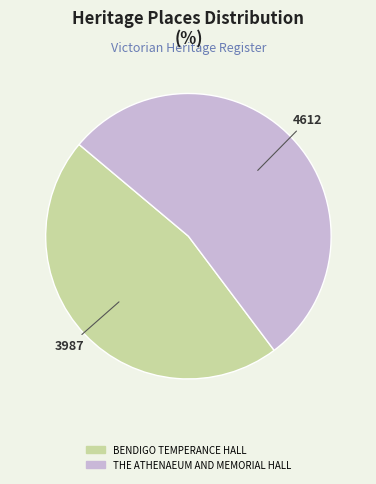

Does THE ATHENAEUM AND MEMORIAL HALL represent more than half of the total?

Yes